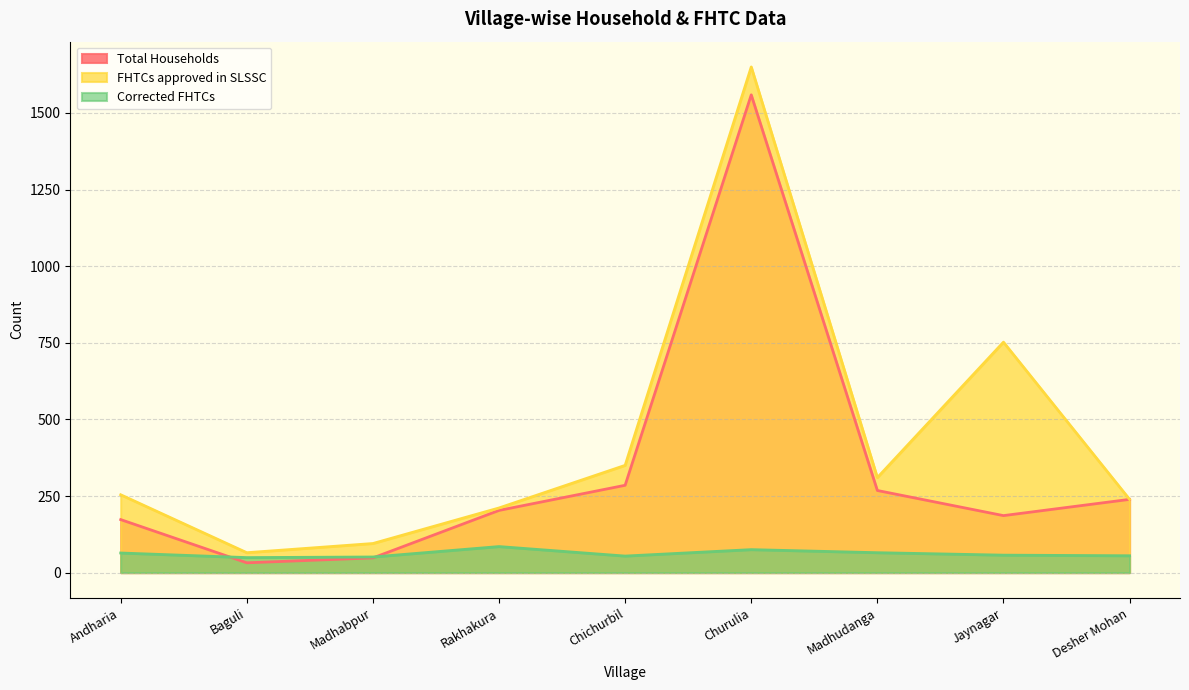

Where is Corrected FHTCs nearest to the value 67?

Madhudanga